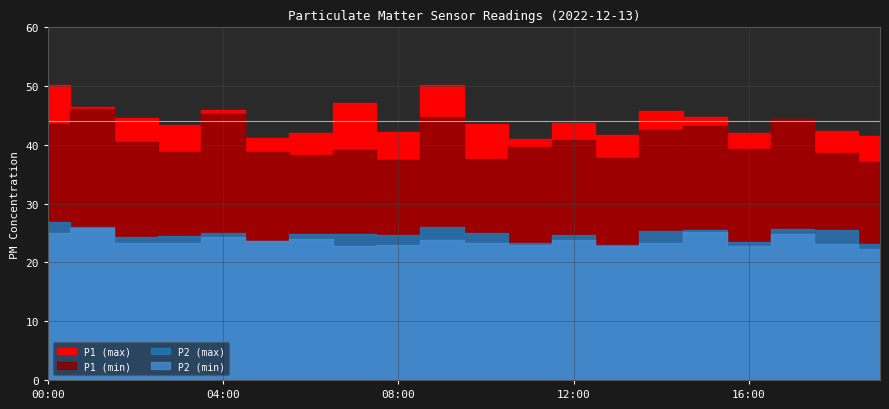

True or false: P1_extra has a value of 71.5 at 12:00.

False